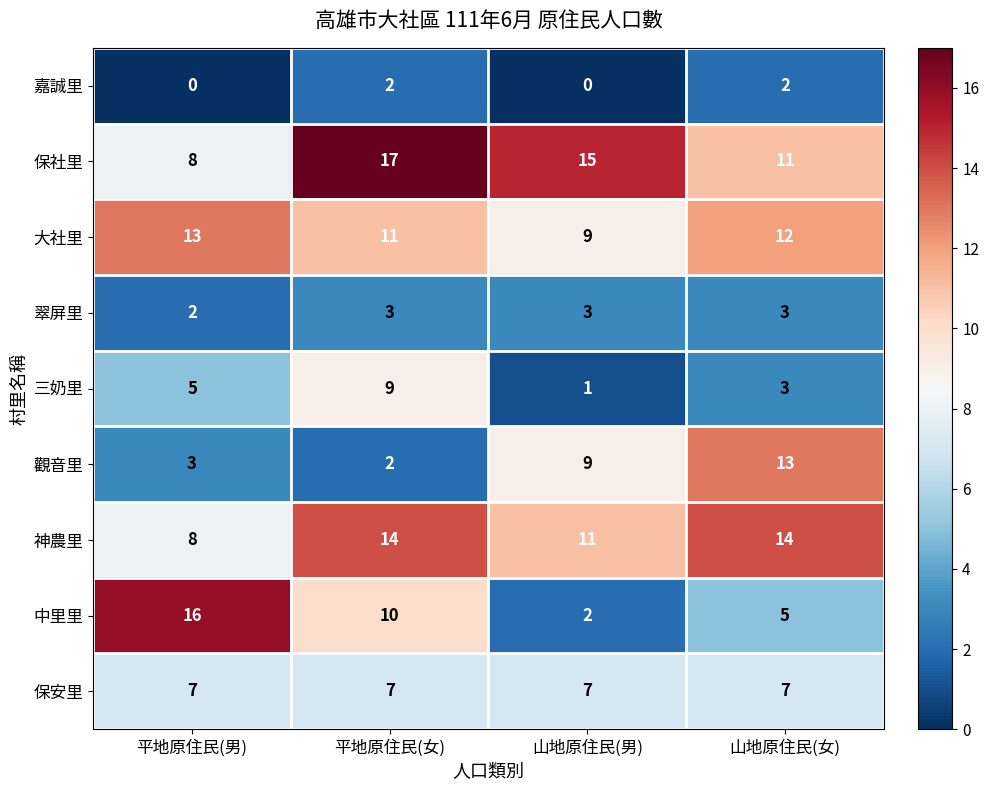

What is the sum of the 翠屏里 values at 山地原住民(女) and 平地原住民(男)?

5